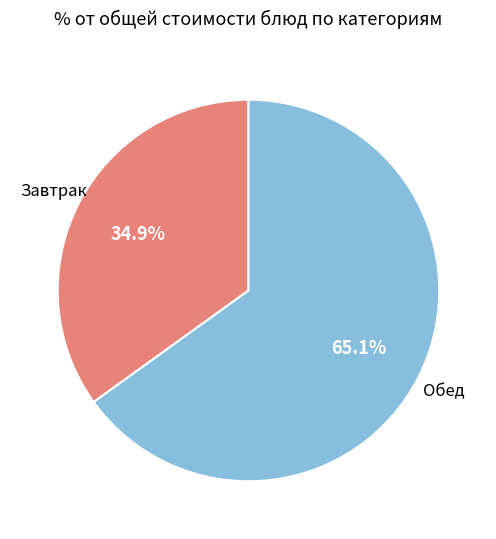

Is there any slice that represents more than half of the pie?

Yes